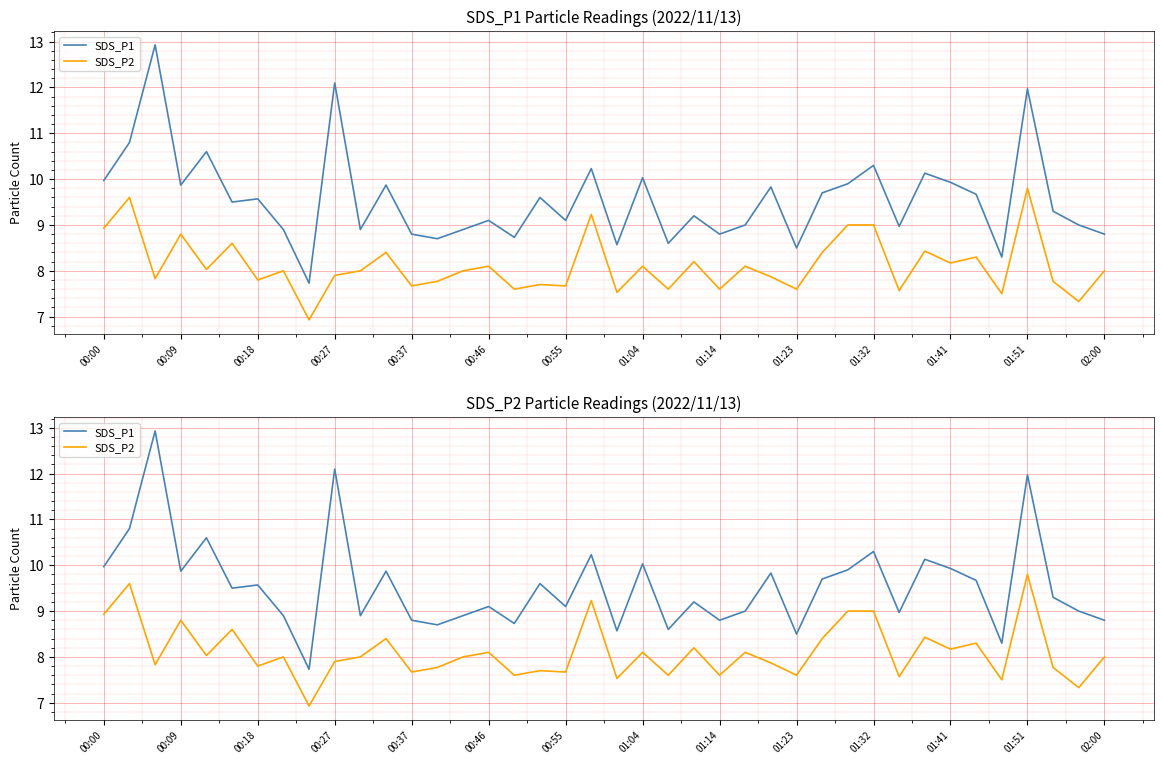

True or false: SDS_P2 and SDS_P1 intersect in this chart.

False